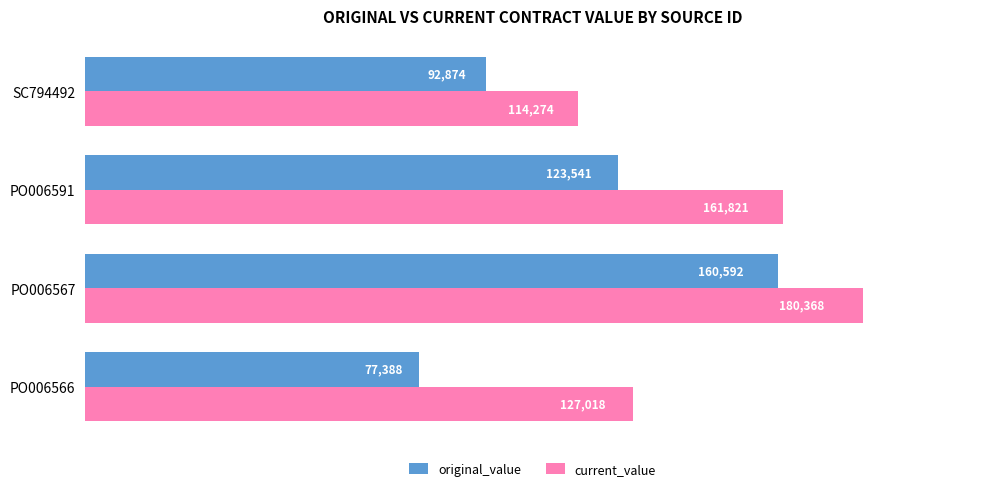

What is the sum of all current_value values?

583481.2